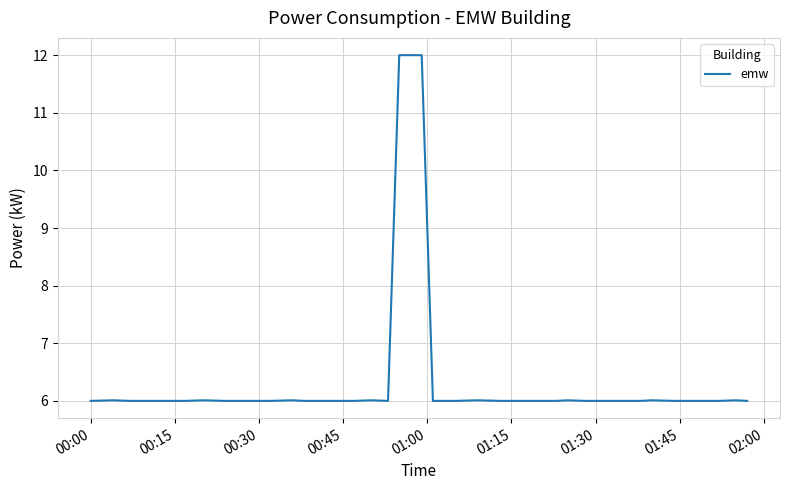

What is the greatest value displayed?

12.0